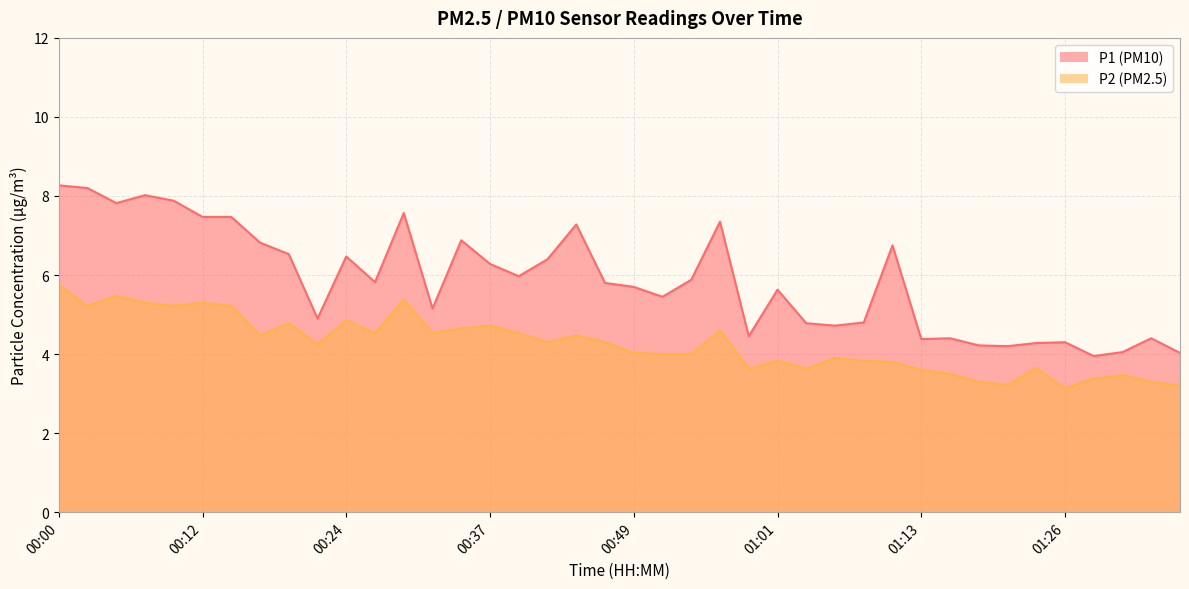

Reading right to left, what are all the values shown in this chart?

P1: 01:35=4.0	01:33=4.4	01:30=4.0	01:28=4.0	01:26=4.3	01:23=4.3	01:21=4.2	01:18=4.2	01:16=4.4	01:13=4.4	01:11=6.8	01:08=4.8	01:06=4.7	01:04=4.8	01:01=5.6	00:59=4.5	00:56=7.3	00:54=5.9	00:51=5.5	00:49=5.7	00:46=5.8	00:44=7.3	00:42=6.4	00:39=6.0	00:37=6.3	00:34=6.9	00:32=5.2	00:29=7.6	00:27=5.8	00:24=6.5	00:22=4.9	00:20=6.5	00:17=6.8	00:15=7.5	00:12=7.5	00:10=7.9	00:07=8.0	00:05=7.8	00:02=8.2	00:00=8.3
P2: 01:35=3.2	01:33=3.3	01:30=3.5	01:28=3.4	01:26=3.1	01:23=3.6	01:21=3.2	01:18=3.3	01:16=3.5	01:13=3.6	01:11=3.8	01:08=3.8	01:06=3.9	01:04=3.6	01:01=3.8	00:59=3.6	00:56=4.6	00:54=4.0	00:51=4.0	00:49=4.0	00:46=4.3	00:44=4.5	00:42=4.3	00:39=4.5	00:37=4.7	00:34=4.7	00:32=4.5	00:29=5.4	00:27=4.5	00:24=4.8	00:22=4.2	00:20=4.8	00:17=4.5	00:15=5.2	00:12=5.3	00:10=5.2	00:07=5.3	00:05=5.5	00:02=5.2	00:00=5.8